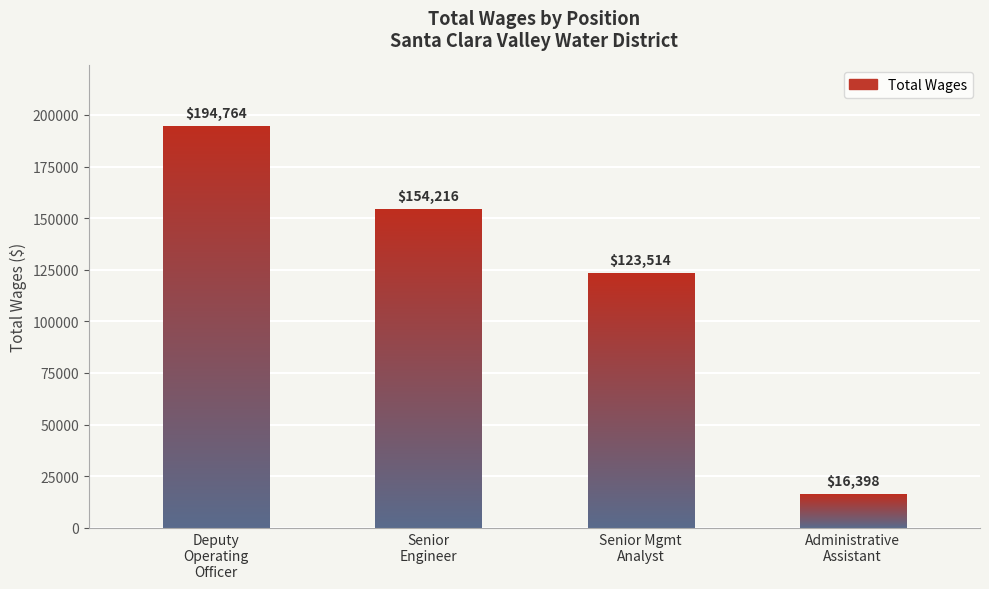

Reading left to right, what are all the values shown in this chart?

Deputy Operating Officer=194764	Senior Engineer=154216	Senior Management Analyst=123514	Administrative Assistant=16398